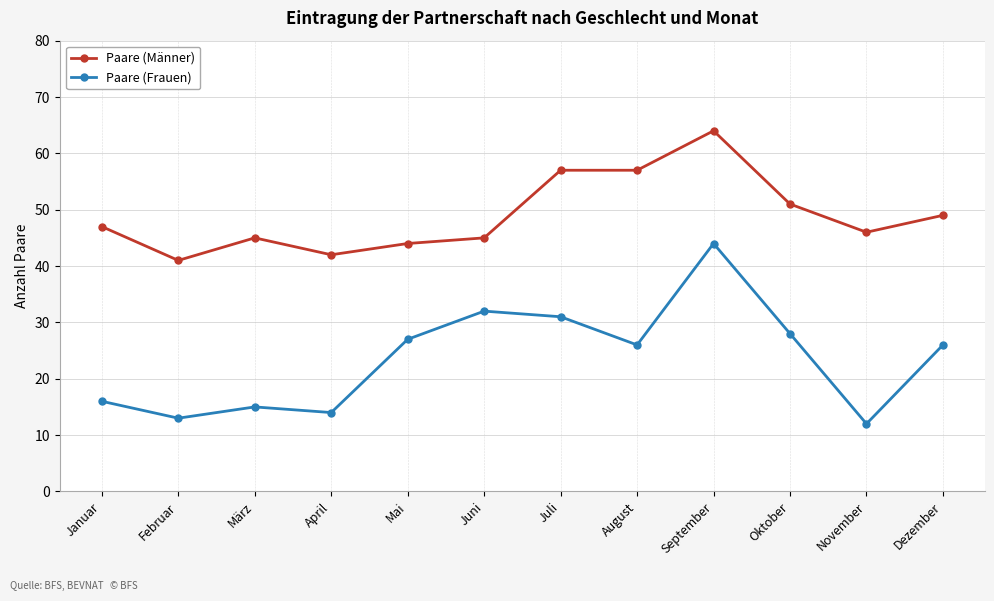

In Paare (Frauen), how many points are higher than both neighbors (excluding endpoints)?

3